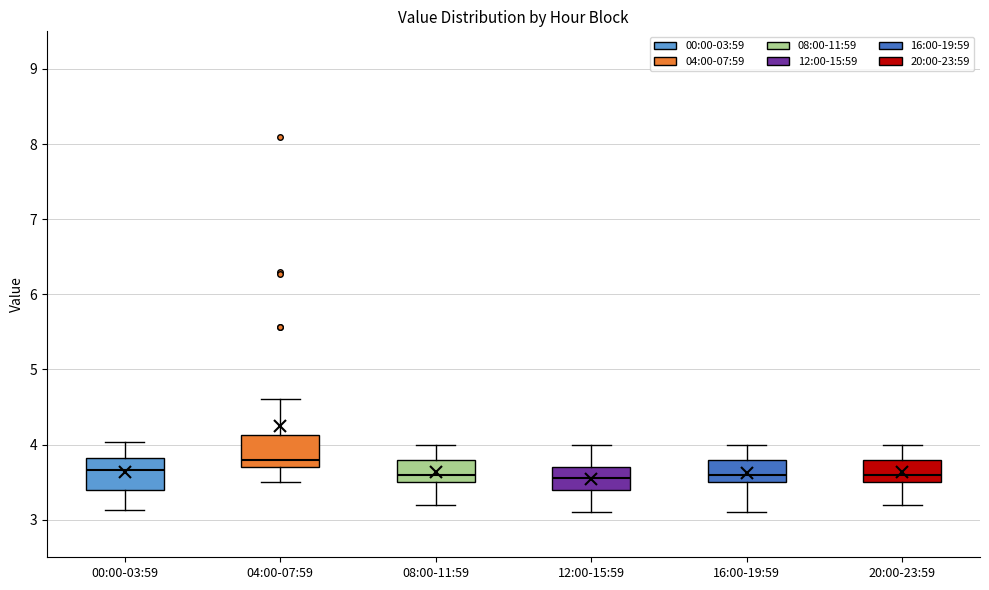

Reading left to right, read every box against the y-axis: the position of its median line, the range the box covers, and the ends of its whiskers. The values are not printed on the chart, so give them approximately, as read against the axis.

00:00-03:59: median 3.7, box 3.4 to 3.8, whiskers 3.1 to 4.0
04:00-07:59: median 3.8, box 3.7 to 4.1, whiskers 3.5 to 4.6
08:00-11:59: median 3.6, box 3.5 to 3.8, whiskers 3.2 to 4.0
12:00-15:59: median 3.6, box 3.4 to 3.7, whiskers 3.1 to 4.0
16:00-19:59: median 3.6, box 3.5 to 3.8, whiskers 3.1 to 4.0
20:00-23:59: median 3.6, box 3.5 to 3.8, whiskers 3.2 to 4.0